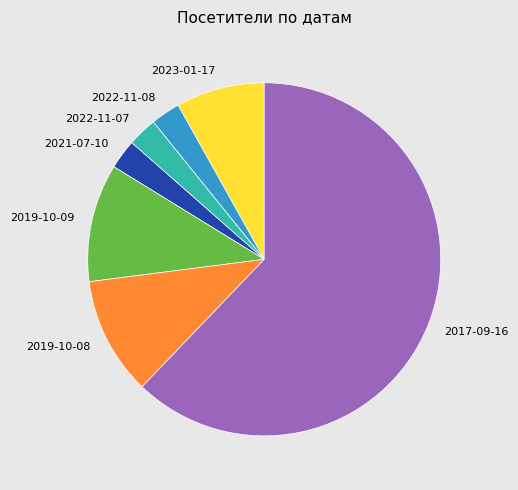

Is the sum of 2022-11-07 and 2023-01-17 greater than half?

No